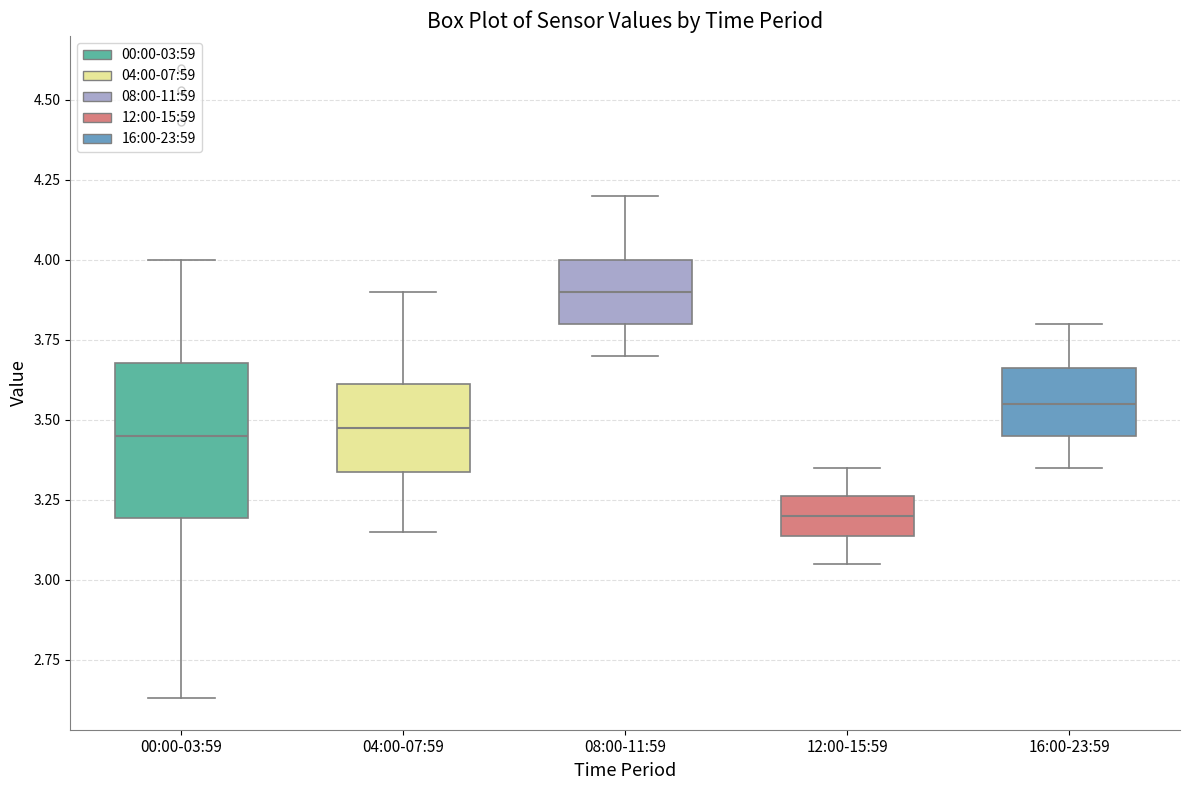

Reading left to right, read every box against the y-axis: the position of its median line, the range the box covers, and the ends of its whiskers. The values are not printed on the chart, so give them approximately, as read against the axis.

00:00-03:59: median 3.45, box 3.20 to 3.70, whiskers 2.65 to 4.00
04:00-07:59: median 3.50, box 3.35 to 3.60, whiskers 3.15 to 3.90
08:00-11:59: median 3.90, box 3.80 to 4.00, whiskers 3.70 to 4.20
12:00-15:59: median 3.20, box 3.15 to 3.25, whiskers 3.05 to 3.35
16:00-23:59: median 3.55, box 3.45 to 3.65, whiskers 3.35 to 3.80